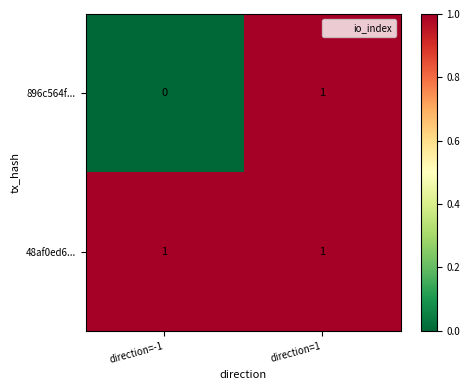

Which series has the largest total across all categories?

48af0ed6...